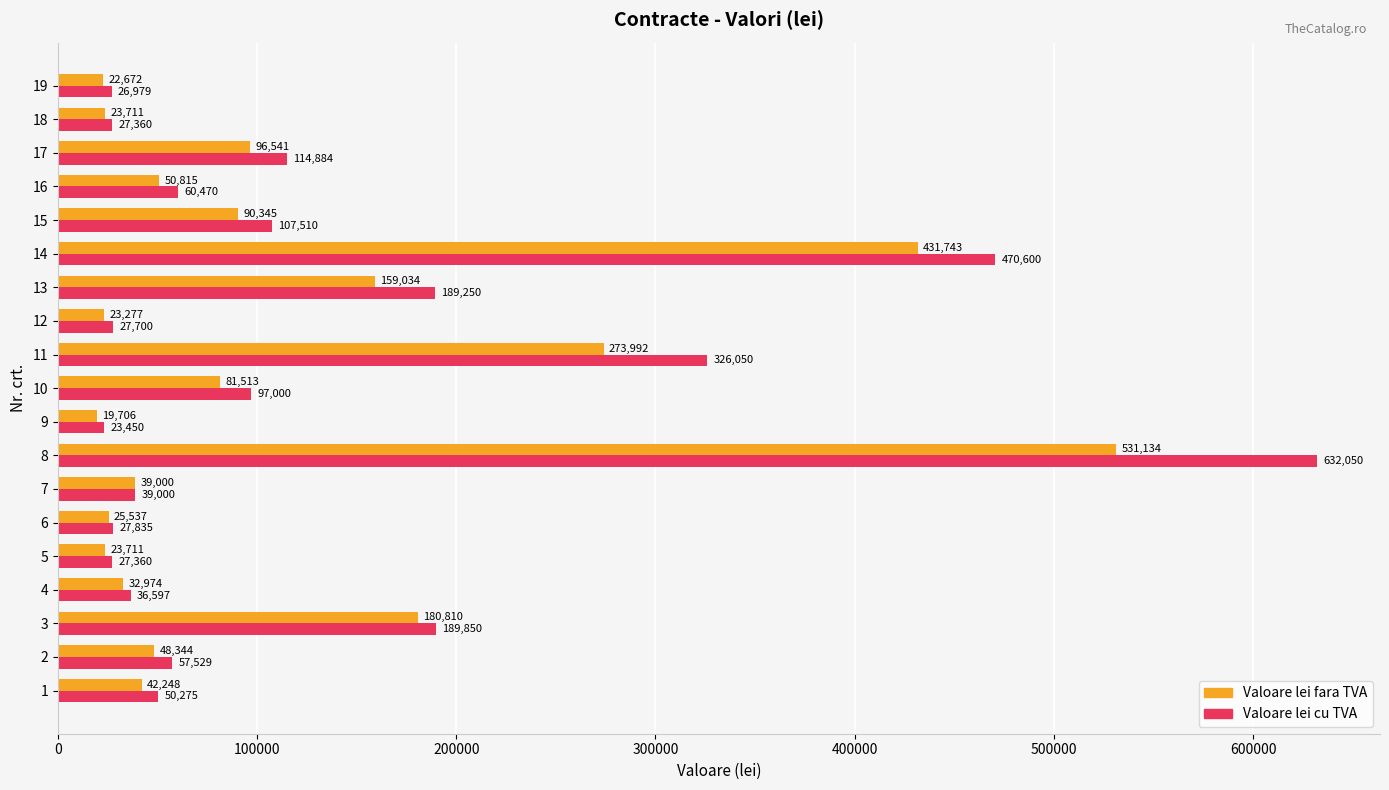

What is the difference between the highest and lowest values at 9?

3744.1